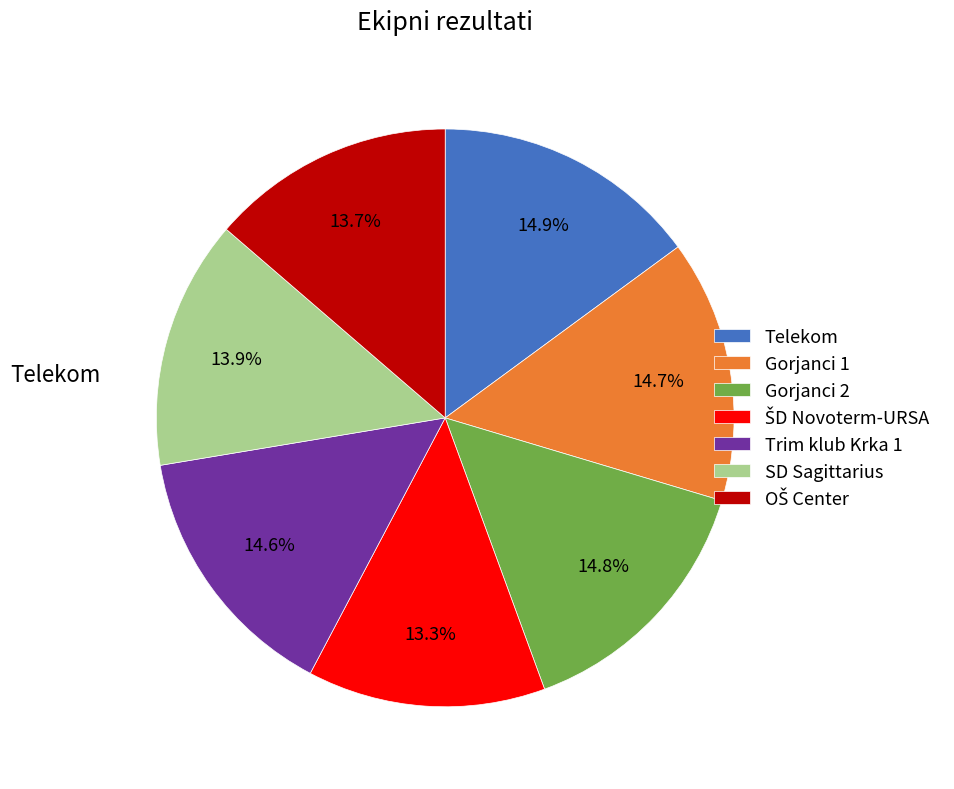

Is there a majority slice in this chart?

No